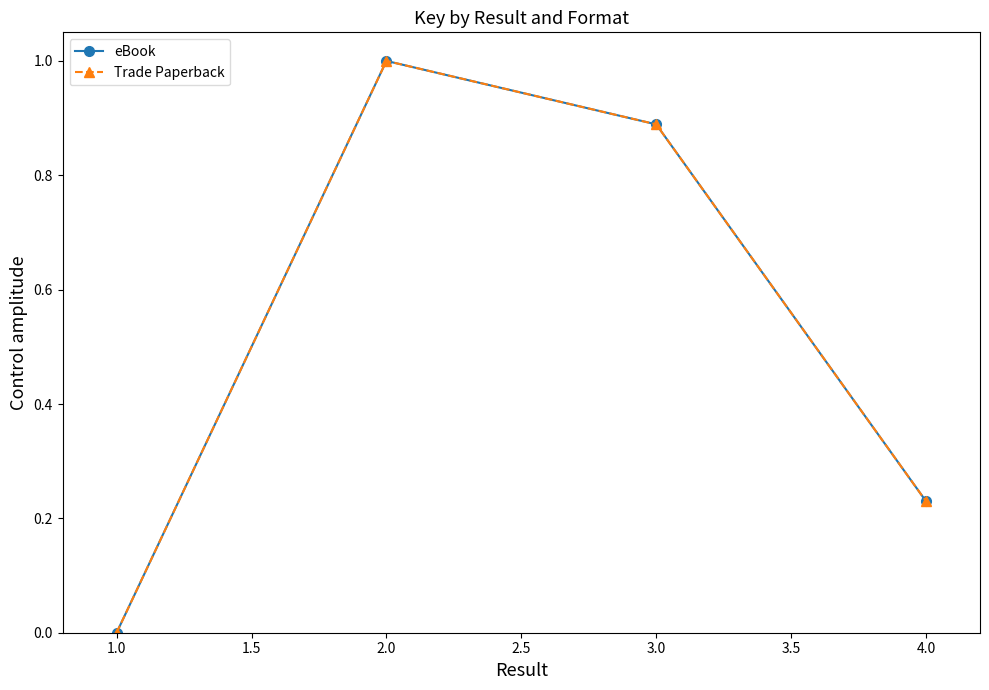

Is this an area chart (filled region under the line)?

No